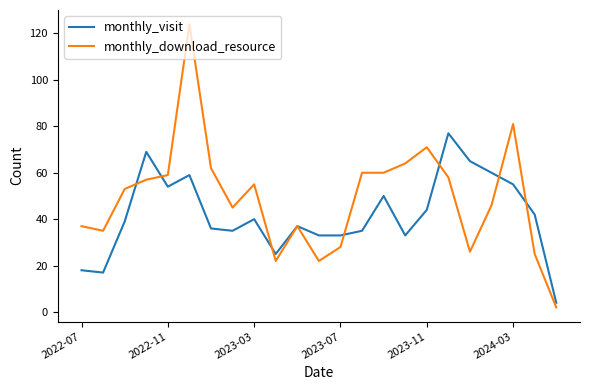

What is the average value of the monthly_visit series?

42